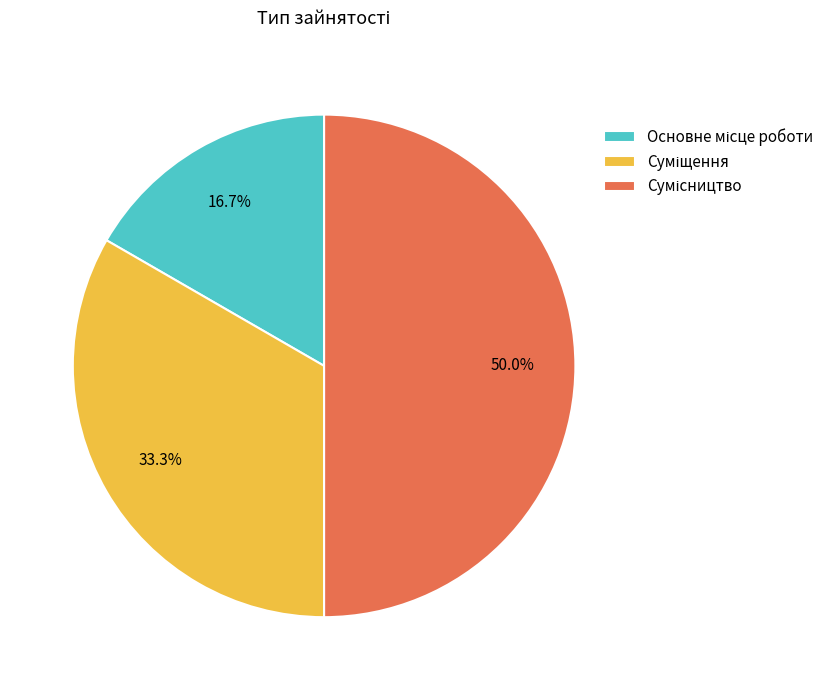

Does any single category account for the majority?

No